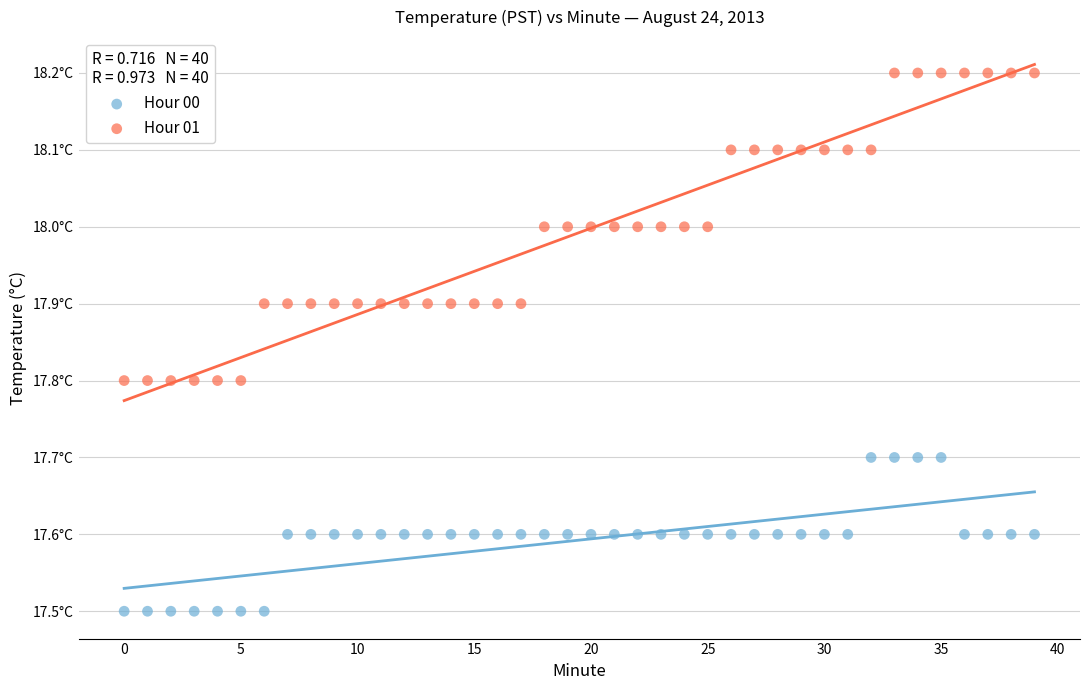

What are all the series names shown in the legend?

Hour 00, Hour 01